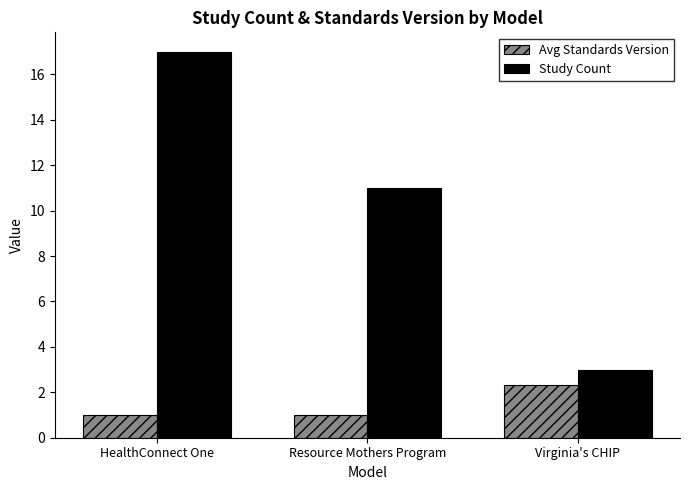

Is it true that Study Count equals 17.0 at HealthConnect One?

True